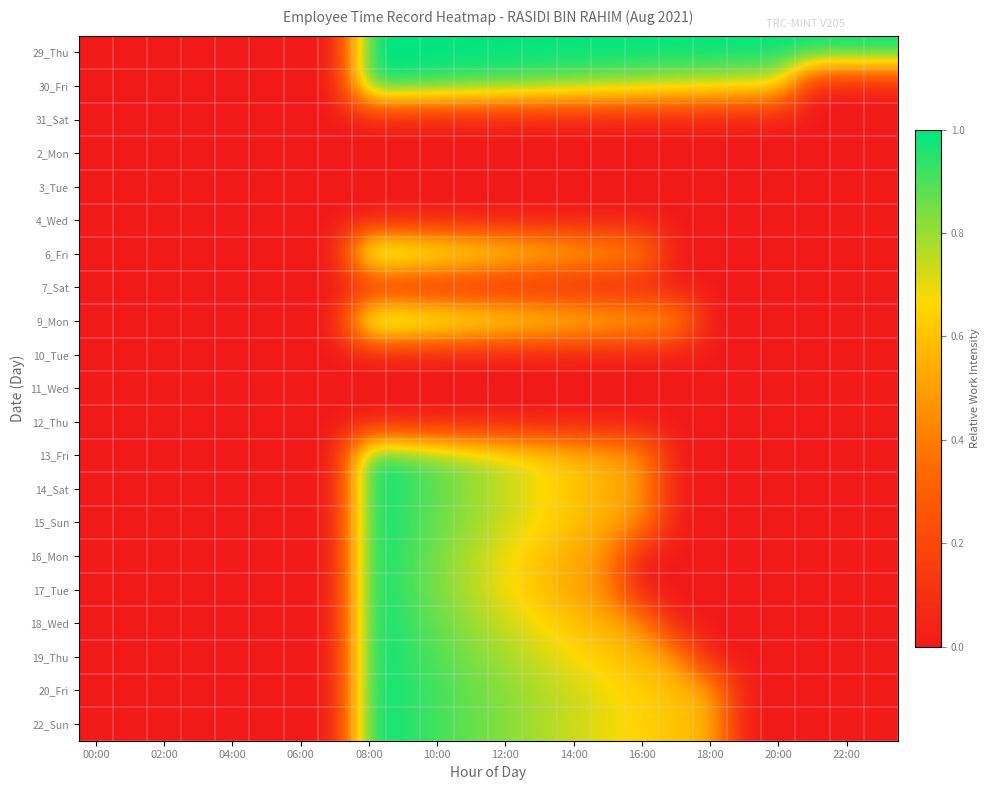

What is the maximum value shown in the chart?

1.0